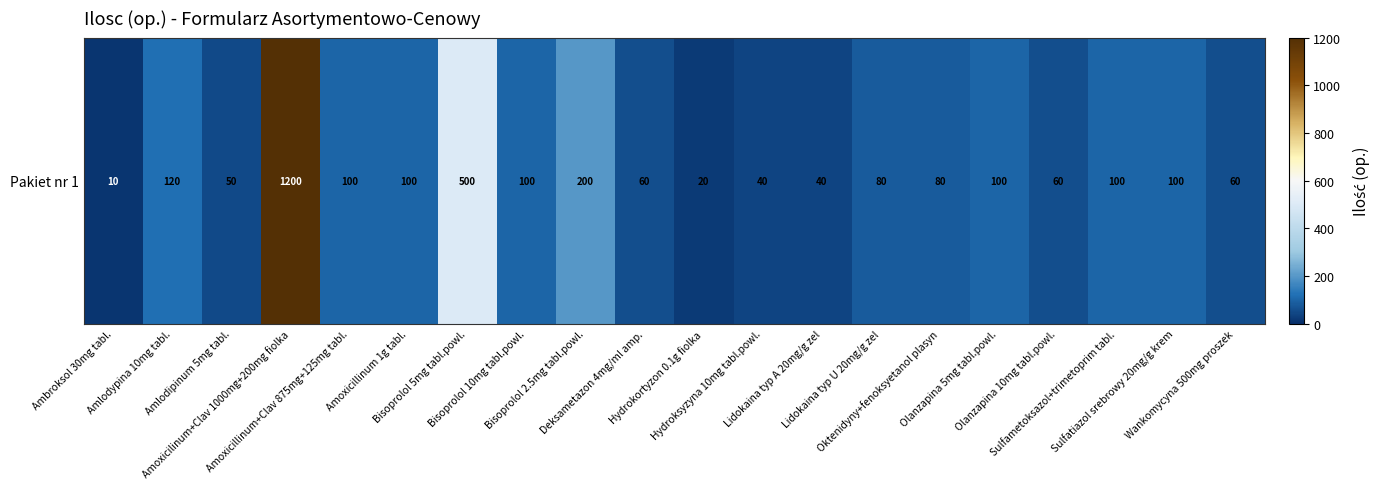

Which label corresponds to the smallest value in the chart?

Ambroksol 30mg tabl.